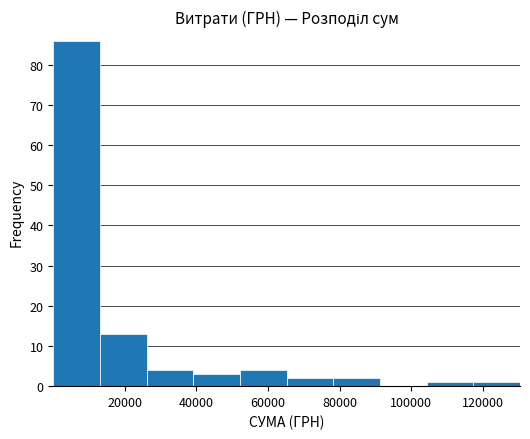

Reading left to right, list every bar in this chart as the range it spans on the x-axis followed by its height. Neither the bar edges nor the heights are printed on the chart, so give them approximately, as read against the axes.

0 to 14000: 86
14000 to 26000: 13
26000 to 40000: 4
40000 to 52000: 3
52000 to 66000: 4
66000 to 78000: 2
78000 to 92000: 2
92000 to 104000: 0
104000 to 118000: 1
118000 to 130000: 1